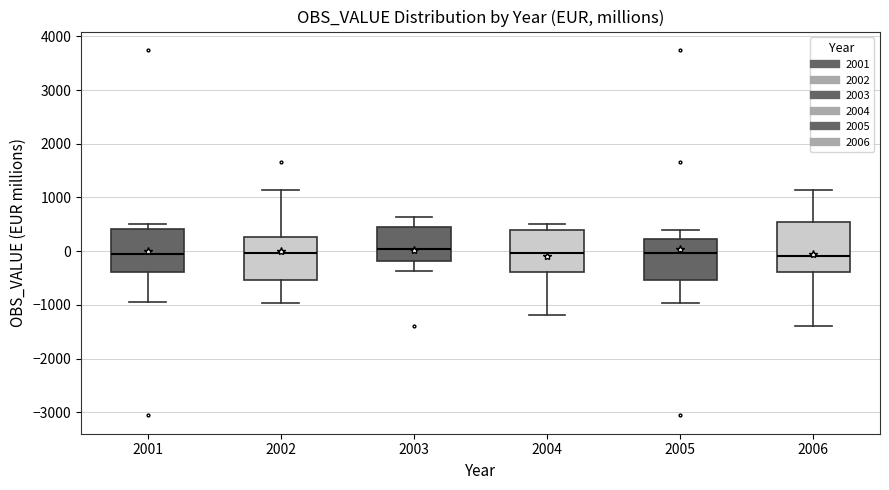

Comparing the boxes themselves (not the whiskers), which one is the tallest?

2006